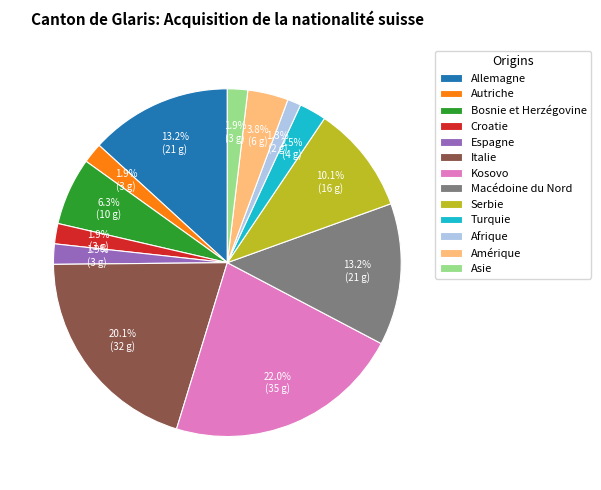

Count the number of slices in the pie.

13